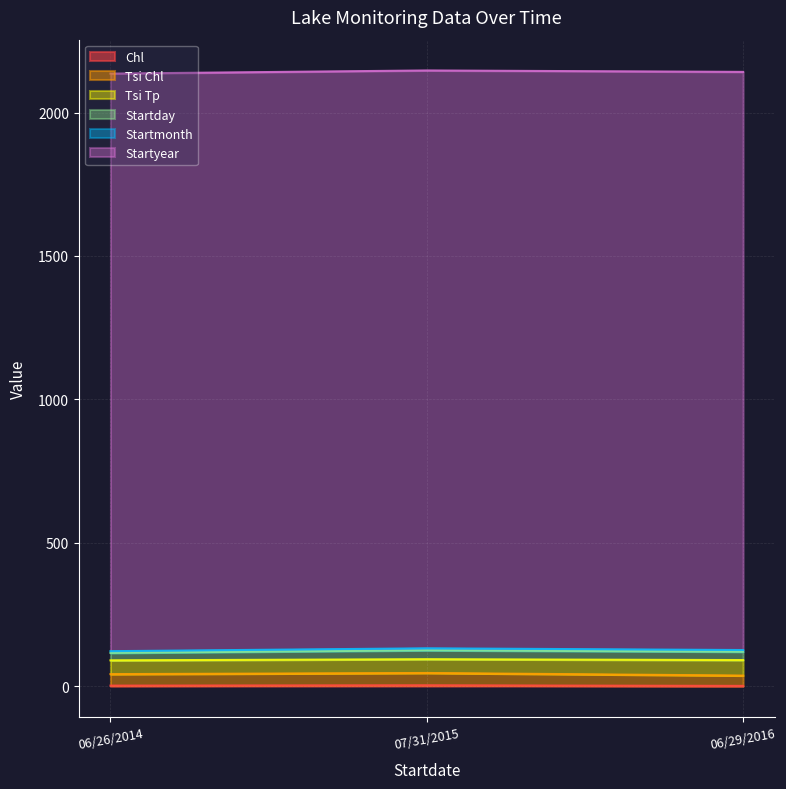

The Startday series shows 3251 at 07/31/2015. True or false?

False